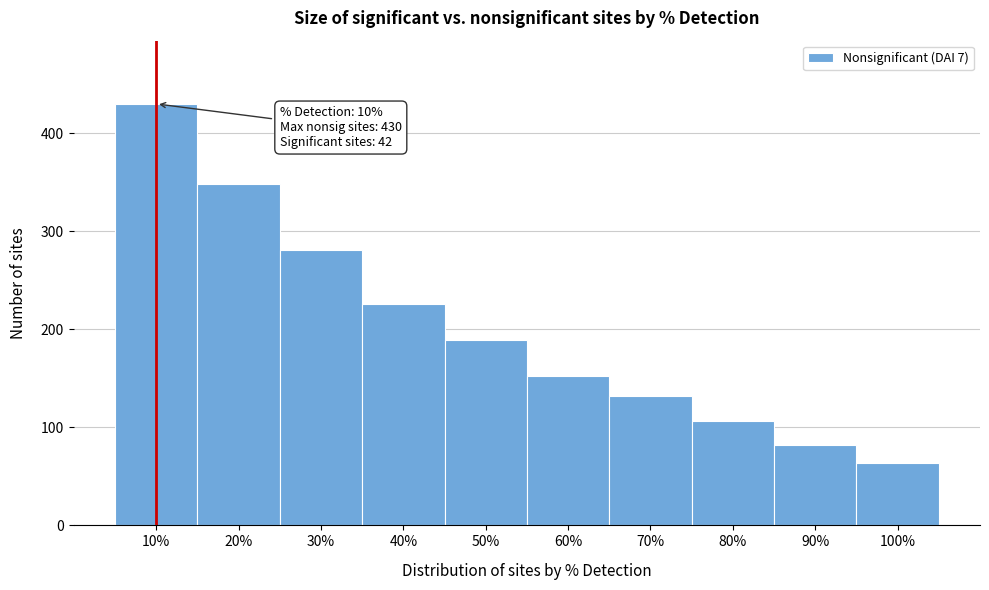

Reading left to right, what are all the values shown in this chart?

10%=430	20%=348	30%=281	40%=226	50%=189	60%=152	70%=132	80%=106	90%=82	100%=64